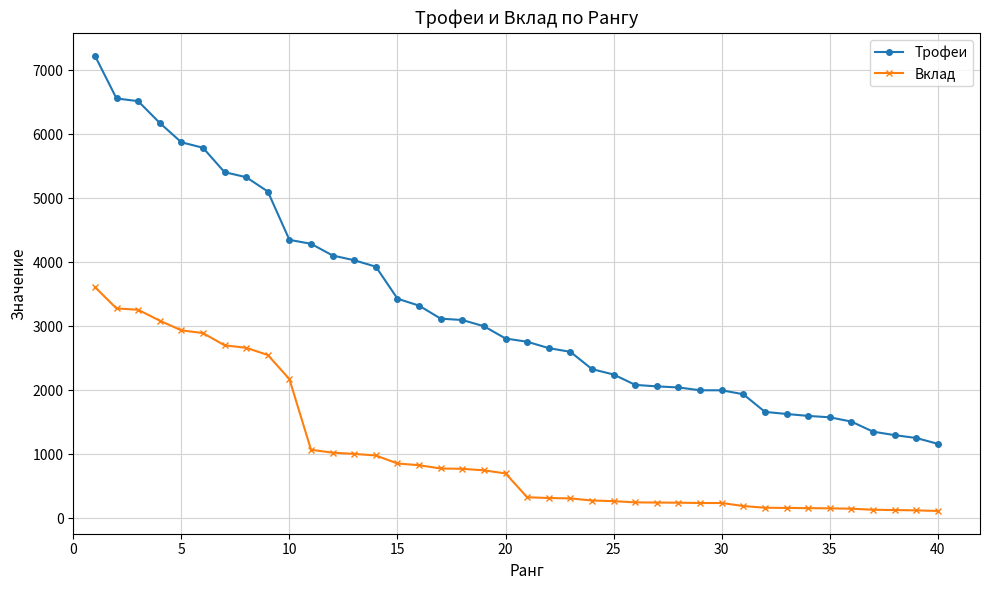

At how many categories does at least one series exceed 5009?

9